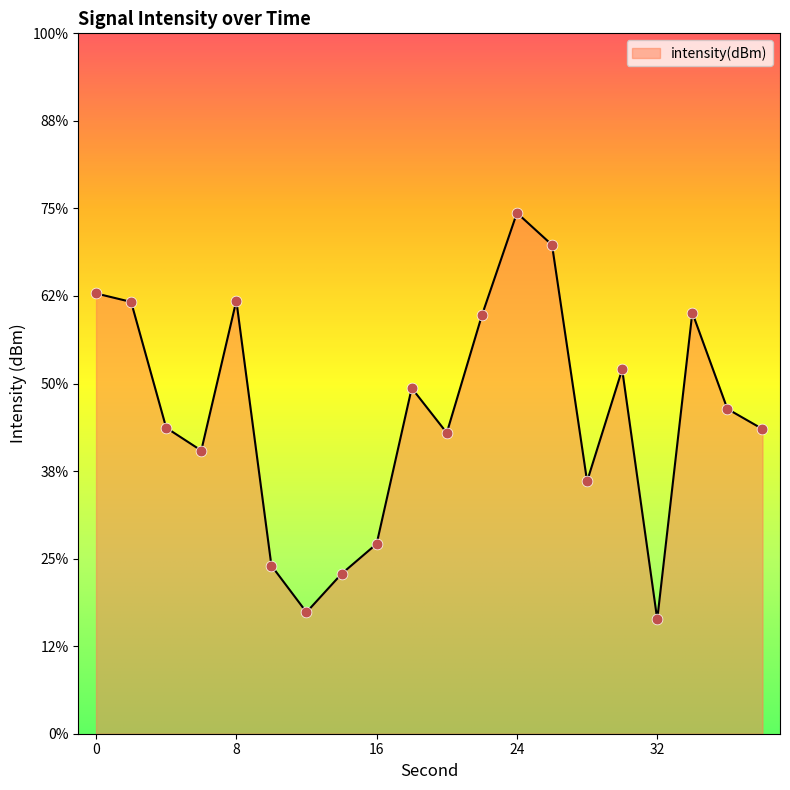

What is the change in value from 0 to 24?

+4.6